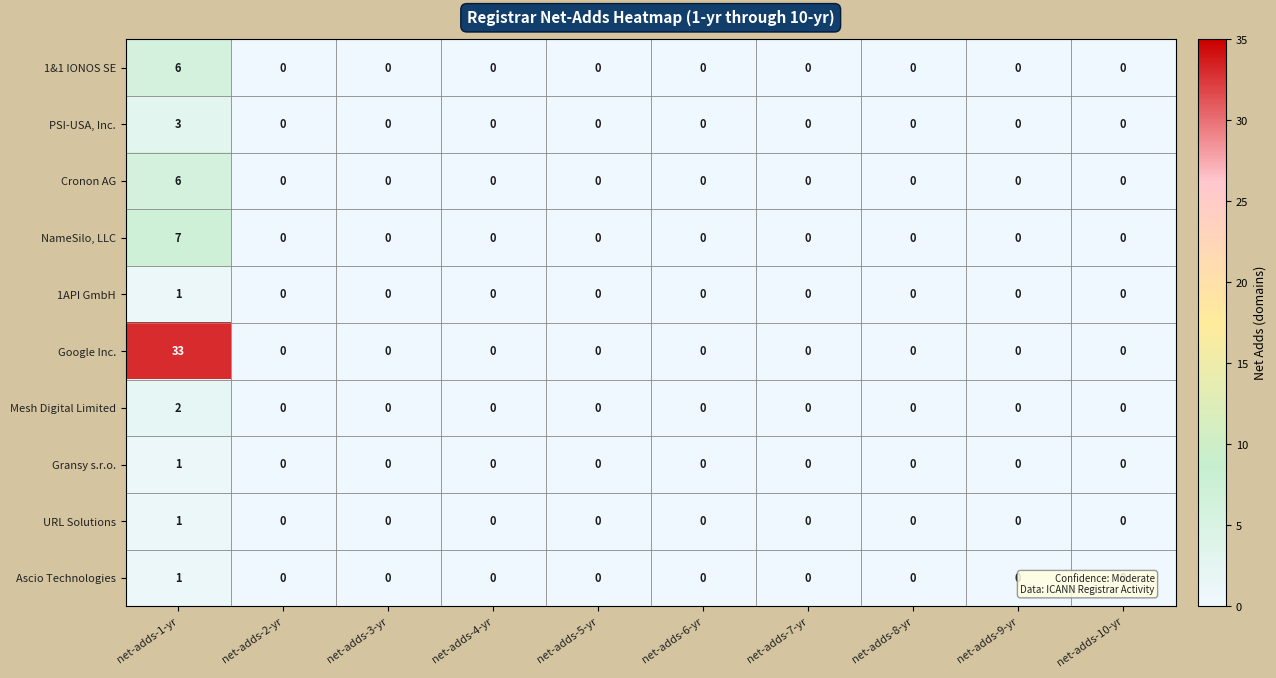

The Cronon AG series shows 2 at net-adds-9-yr. True or false?

False